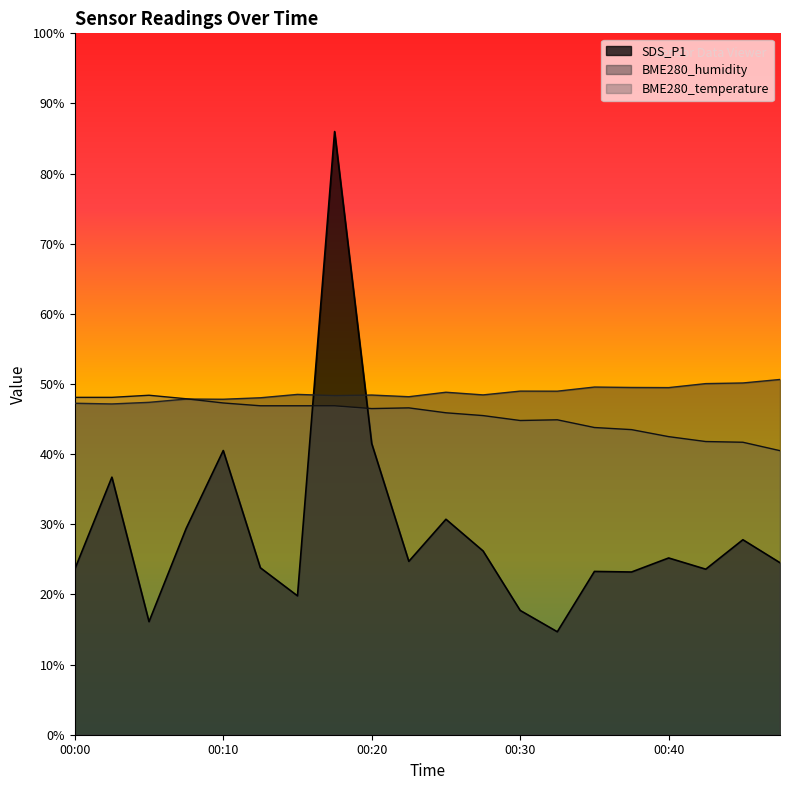

Does the chart have visible grid lines?

No